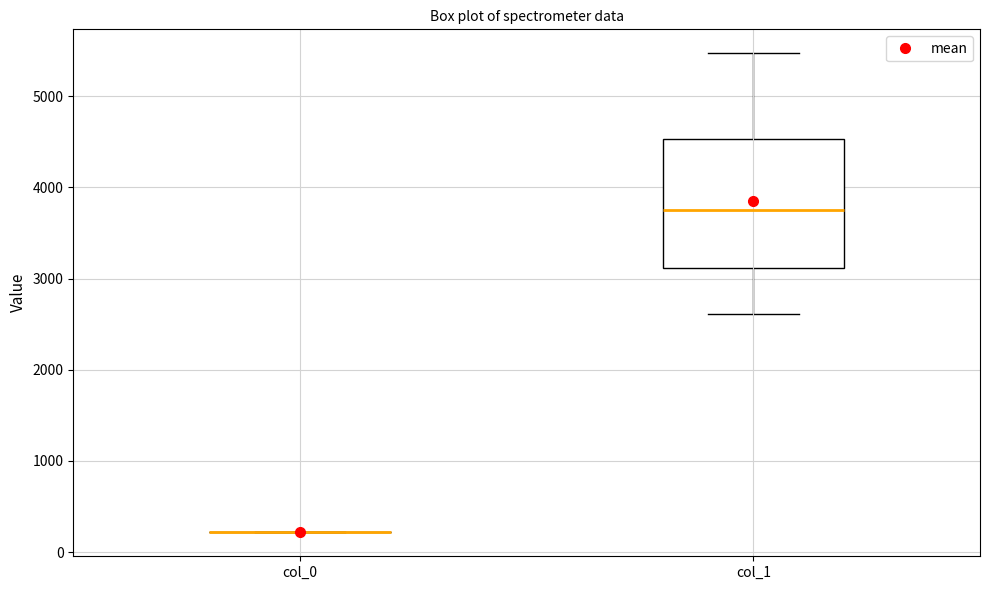

Reading left to right, read every box against the y-axis: the position of its median line, the range the box covers, and the ends of its whiskers. The values are not printed on the chart, so give them approximately, as read against the axis.

col_0: box collapsed to a line at 200, whiskers 200 to 200
col_1: median 3700, box 3100 to 4500, whiskers 2600 to 5500